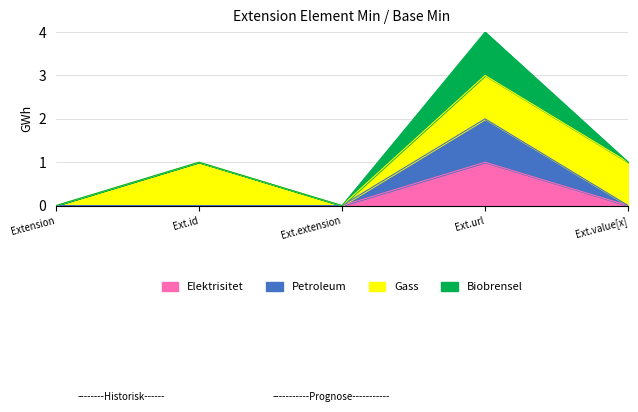

Which series has the widest spread of values?

Petroleum